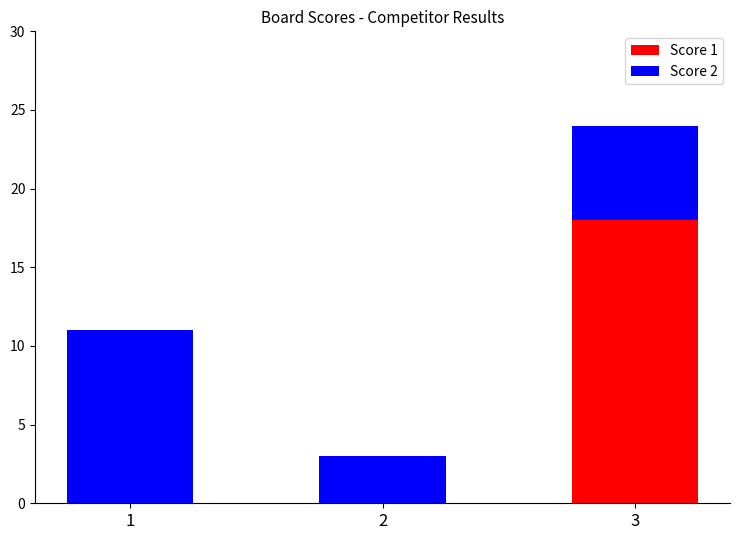

What is the highest value of the Score 1 series?

18